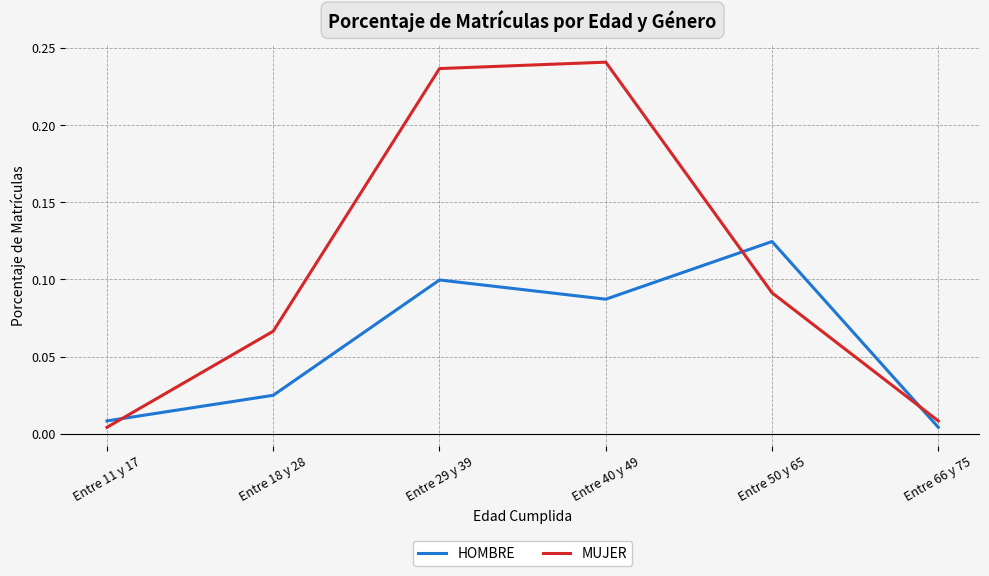

Which series changed the most between Entre 40 y 49 and Entre 50 y 65?

MUJER